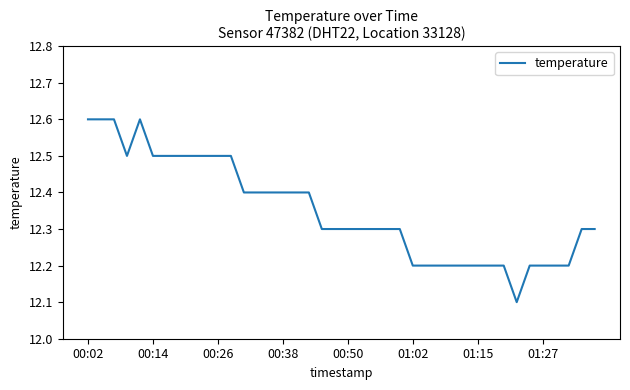

What is the greatest value displayed?

12.6